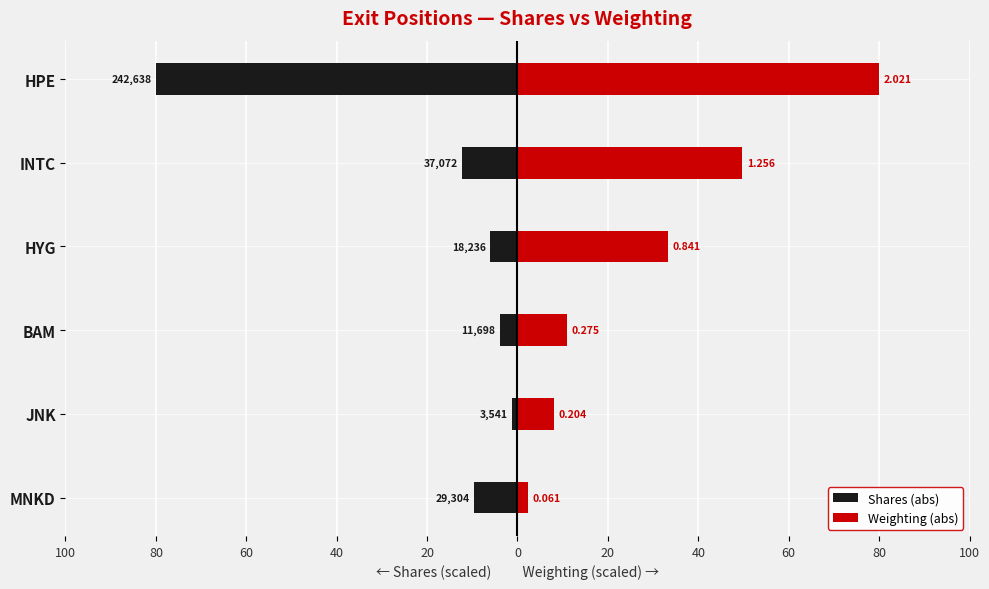

Rank the series by their average value, from lowest to highest.

Shares (abs), Weighting (abs)